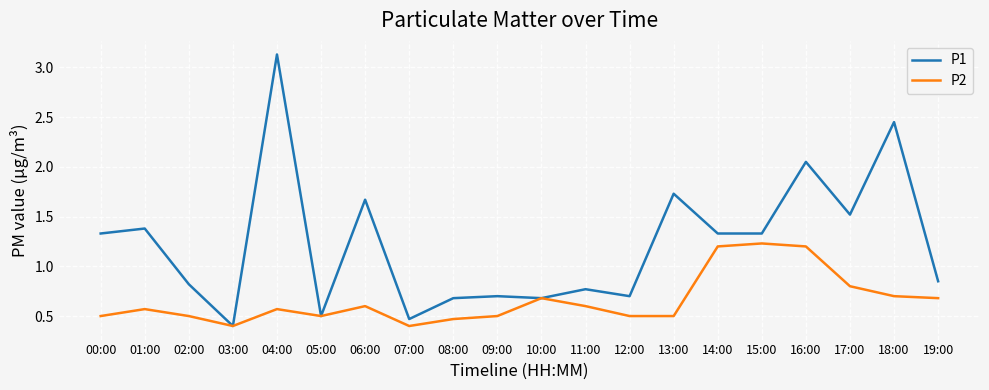

What are all the series names shown in the legend?

P1, P2